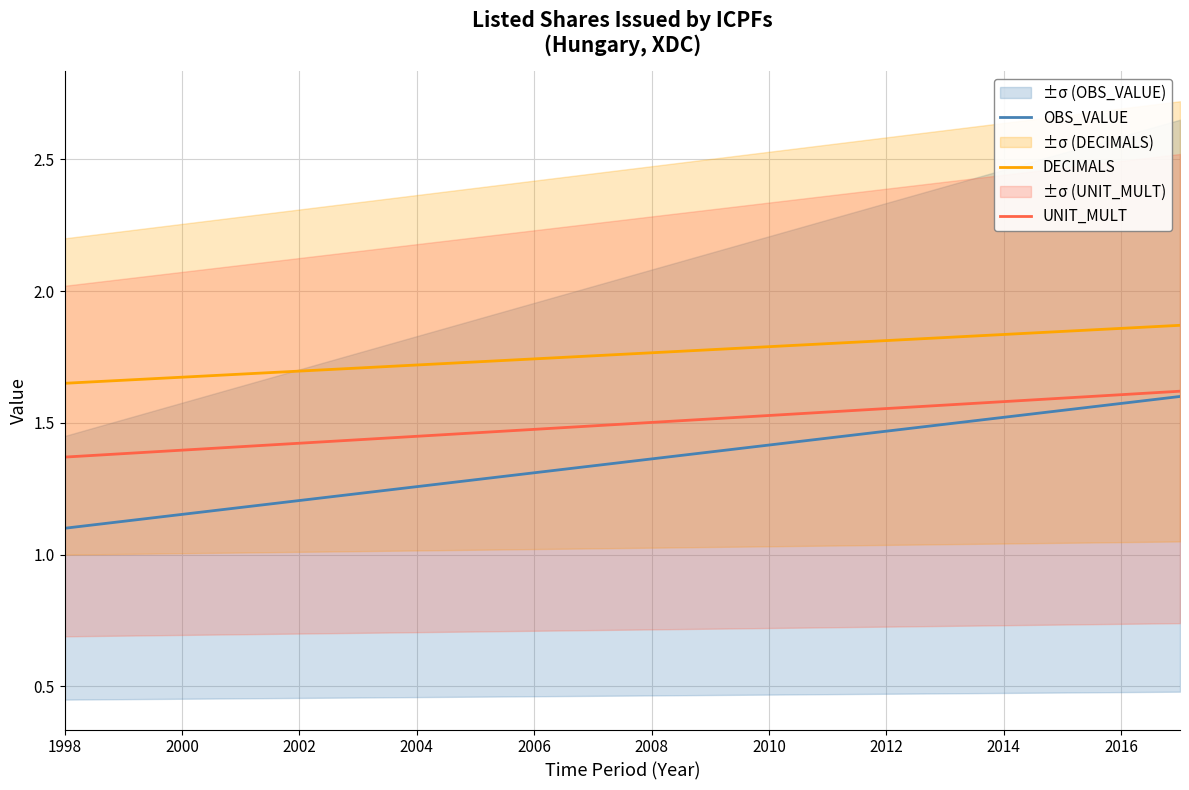

Is it true that OBS_VALUE equals 1.6 at 2000?

False